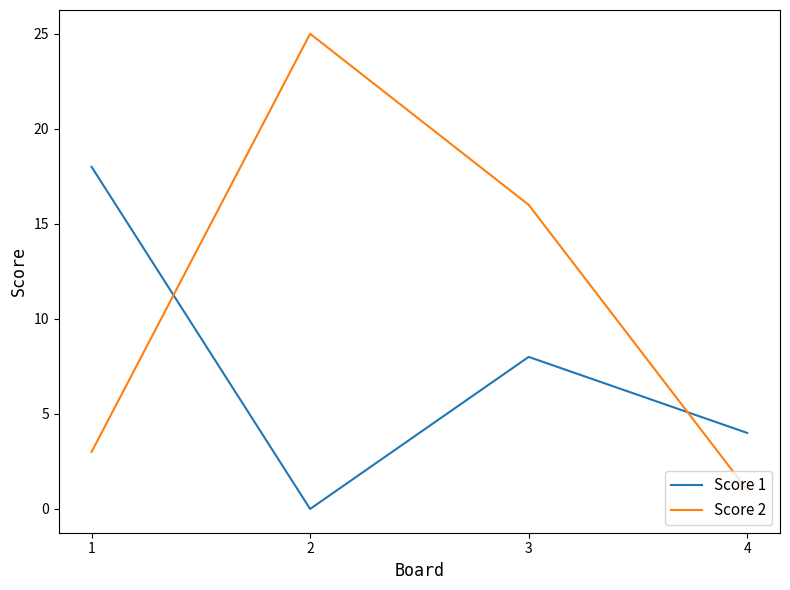

Where is the first local minimum for Score 1?

2